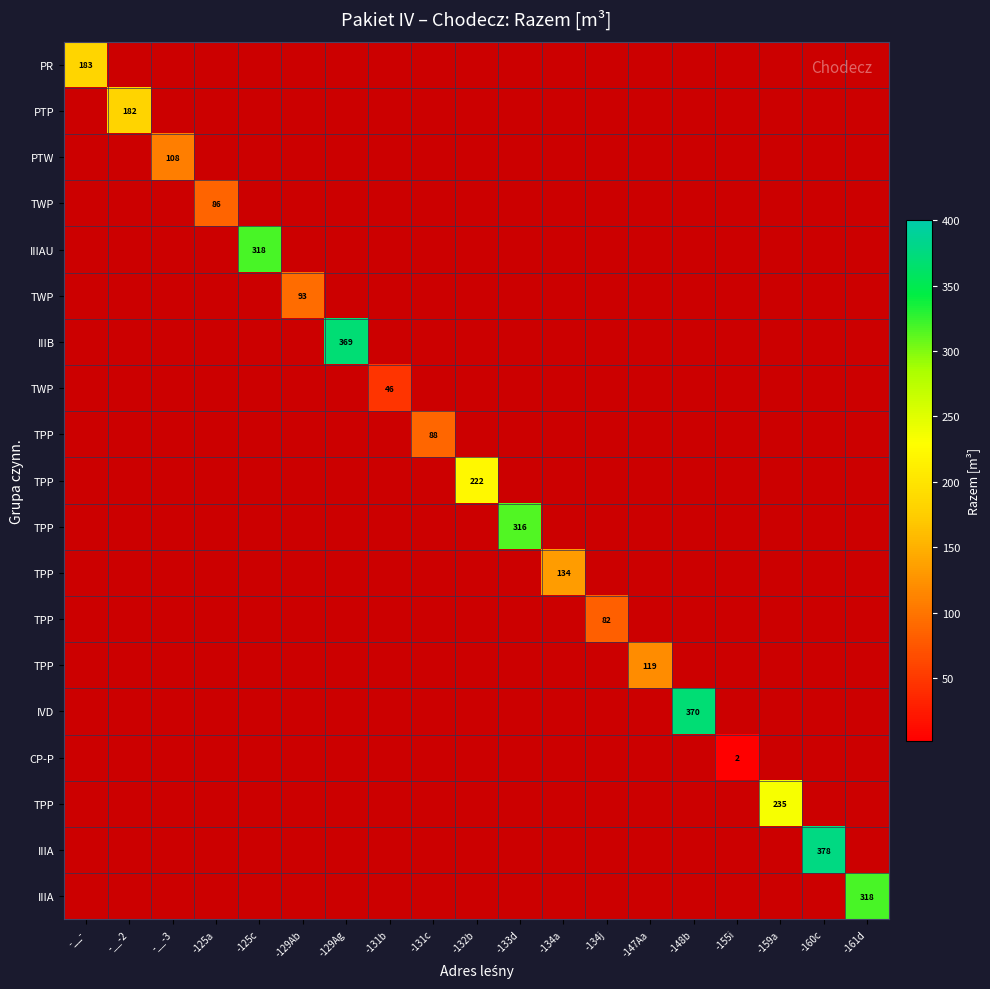

At how many categories does at least one series exceed 178?

10